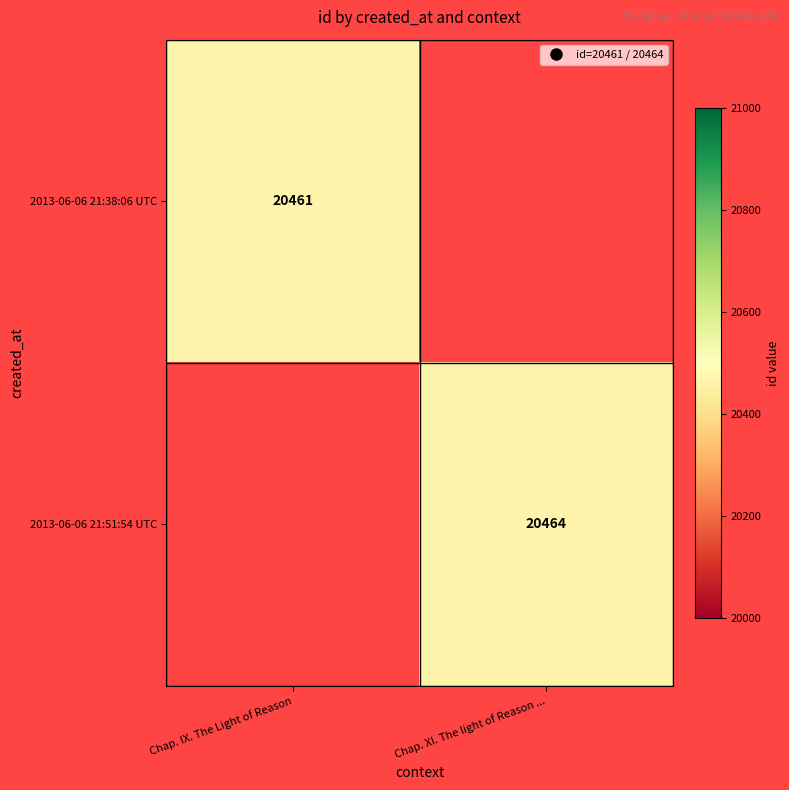

List the series in order of their overall mean, highest first.

2013-06-06 21:38:06 UTC, 2013-06-06 21:51:54 UTC